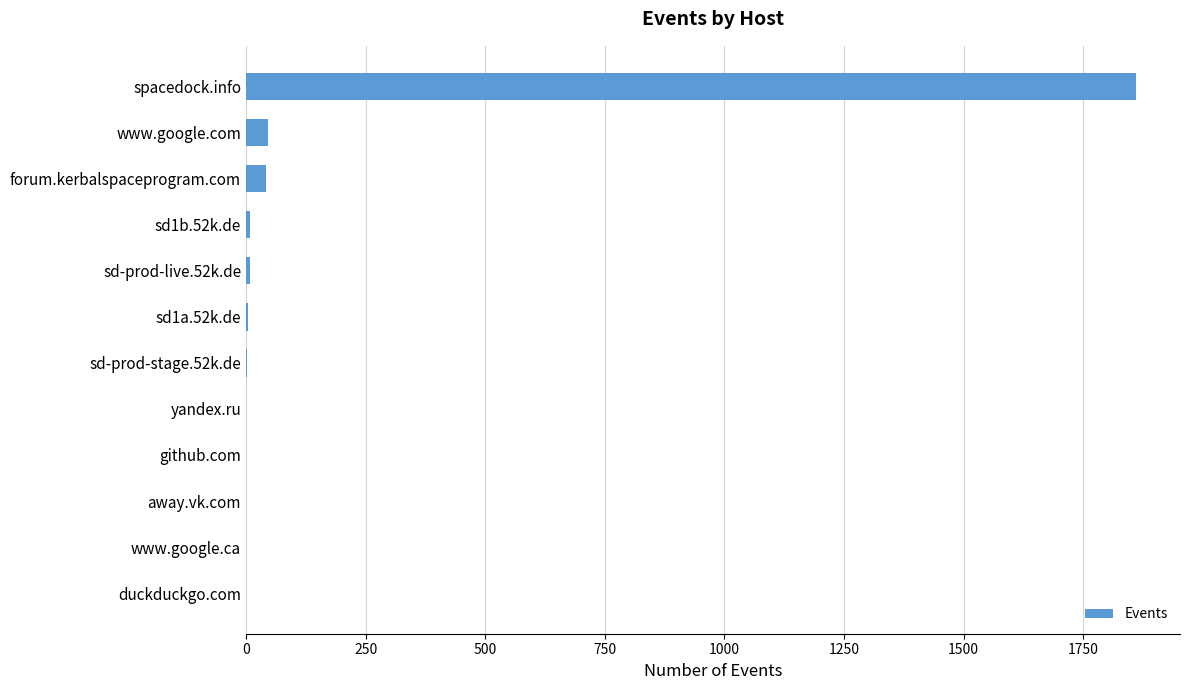

Which label corresponds to the largest value in the chart?

spacedock.info